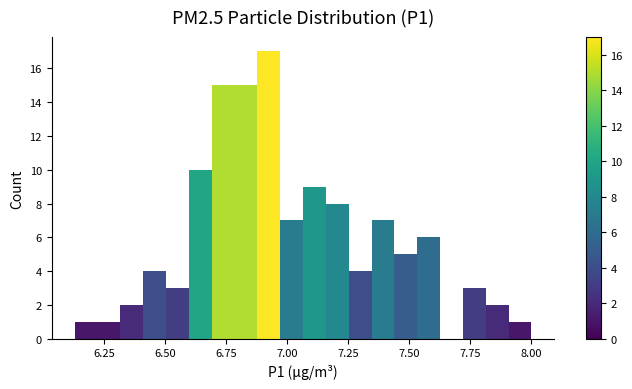

Around what value on the x-axis is the tallest bar? Give the approximate position of its centre, as read against the axis.

6.90